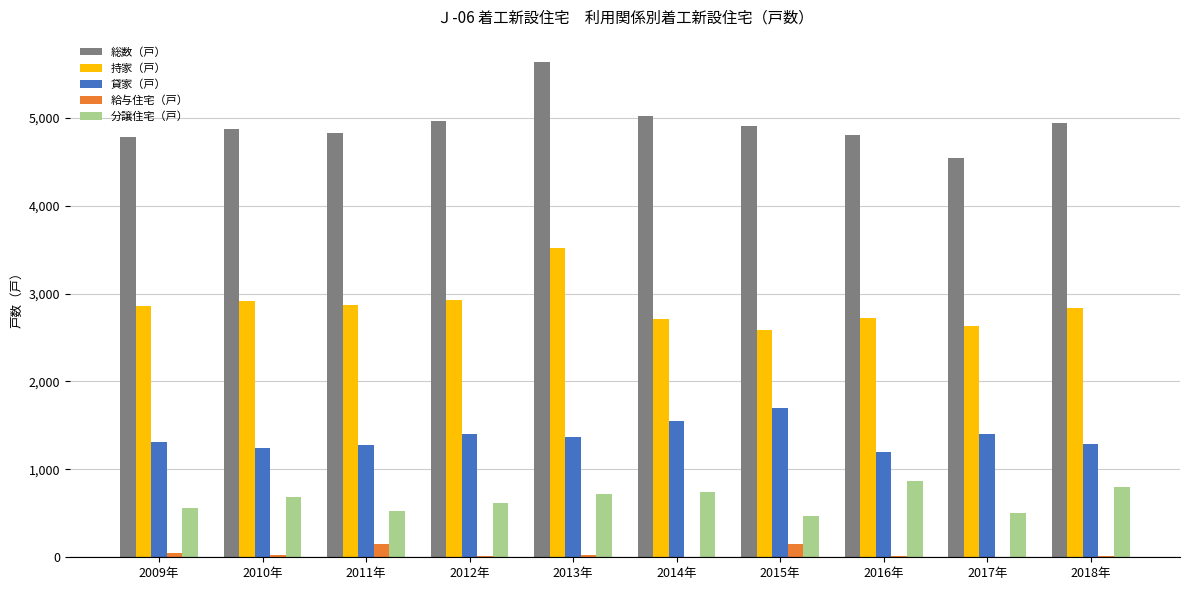

Is it true that 総数（戸） equals 5014 at 2014年?

True